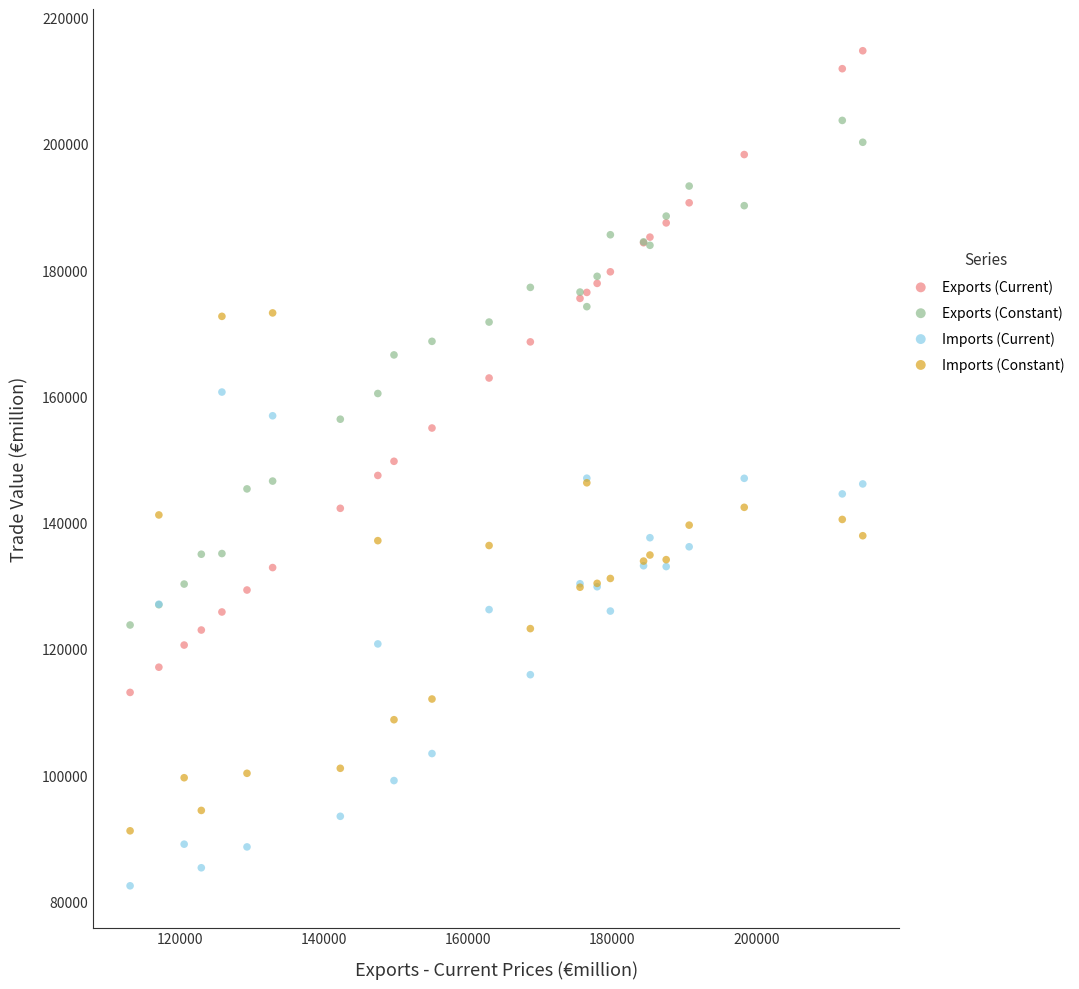

Which series contains the lowest Y value?

Imports (Current)